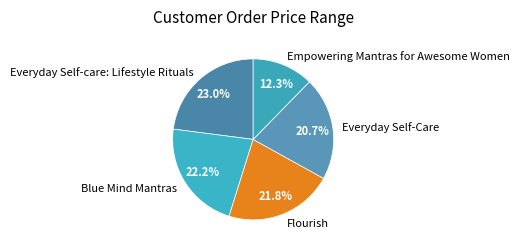

Which has a higher value, Empowering Mantras for Awesome Women or Blue Mind Mantras?

Blue Mind Mantras